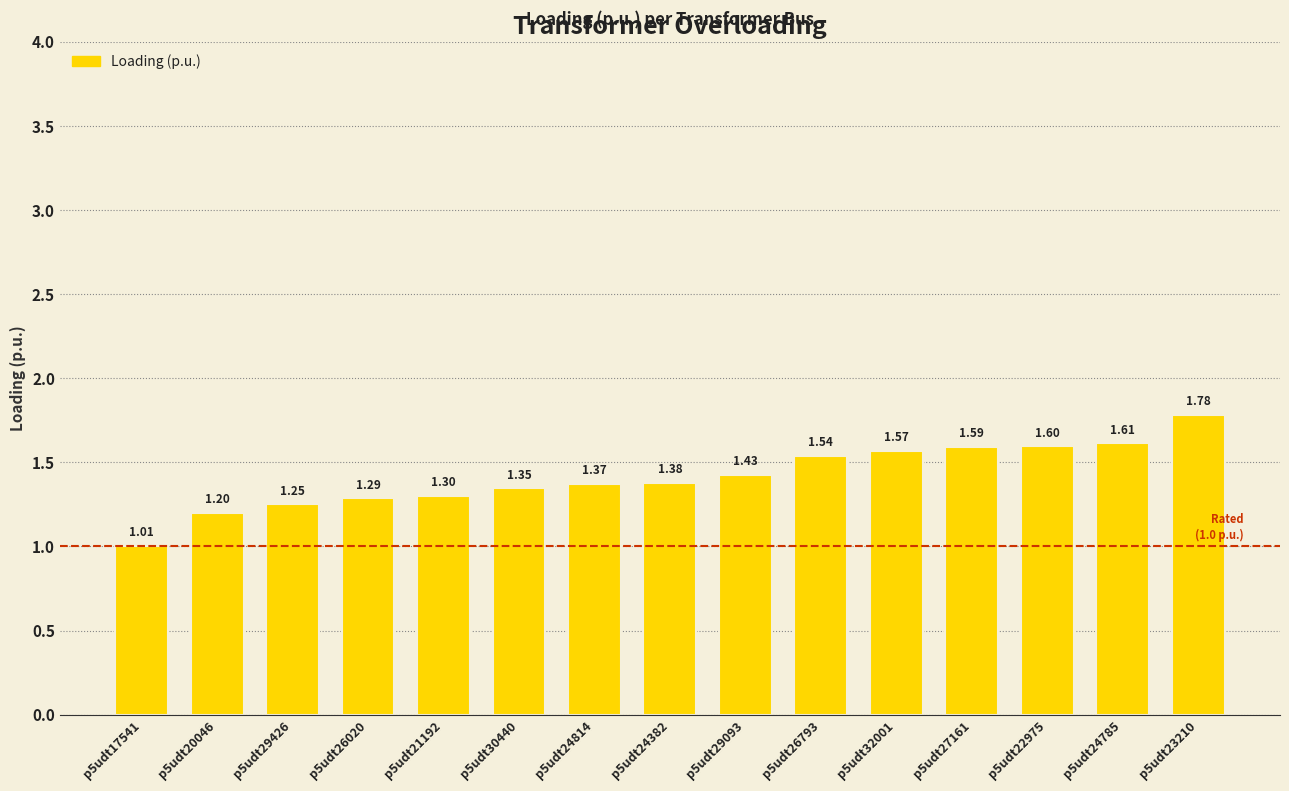

Approximately how many times larger is the value at p5udt21192 compared to p5udt17541?

1.3